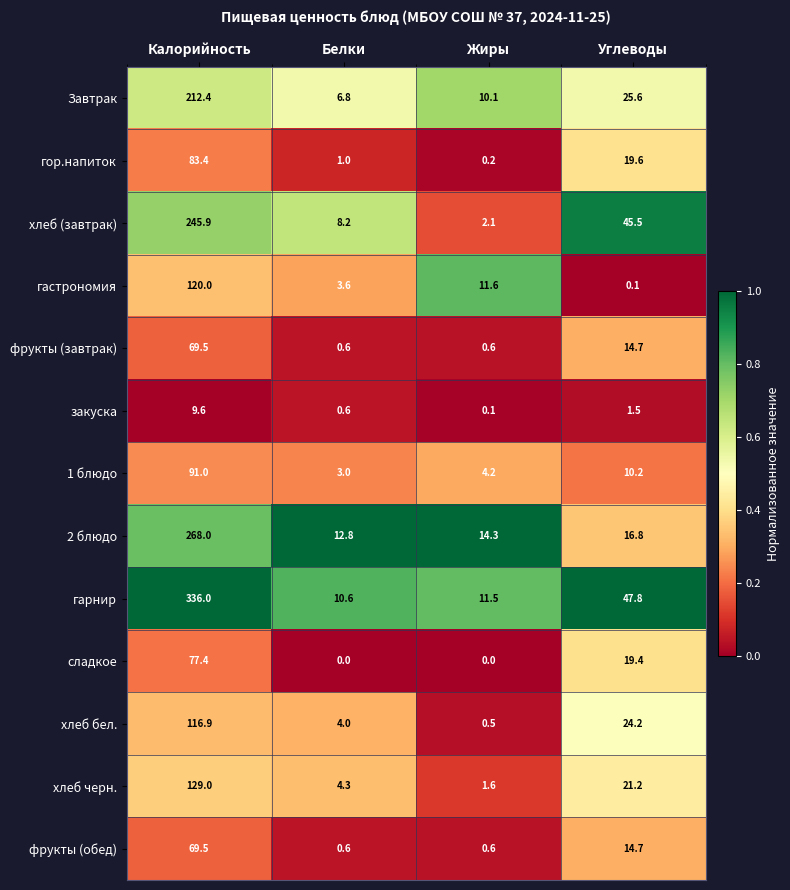

True or false: 1 блюдо has a value of 4.2 at Белки.

False